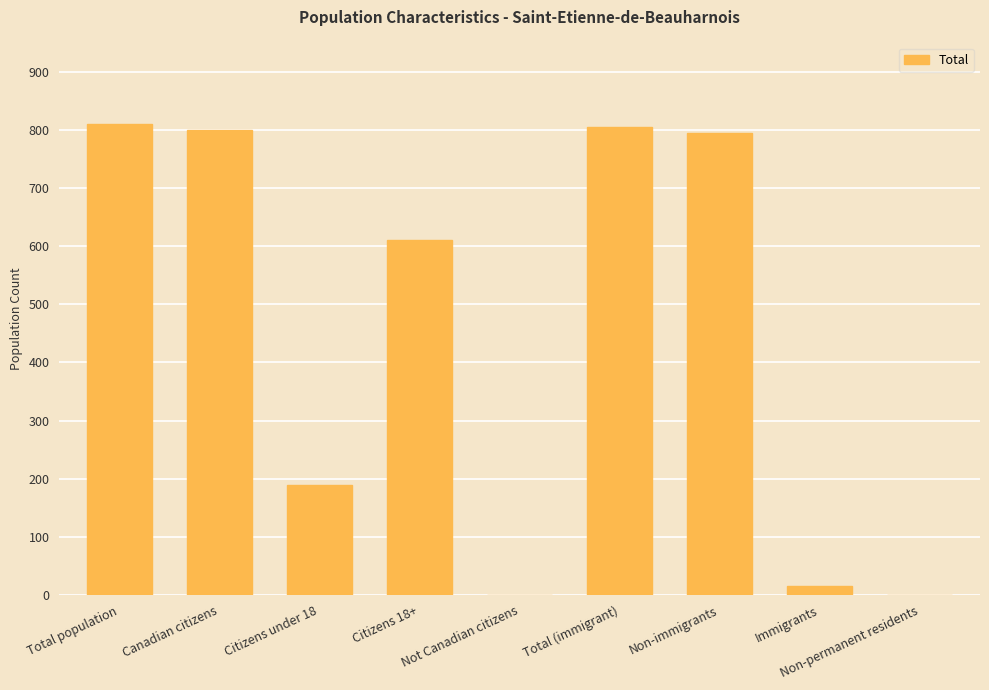

What is the maximum value shown in the chart?

810